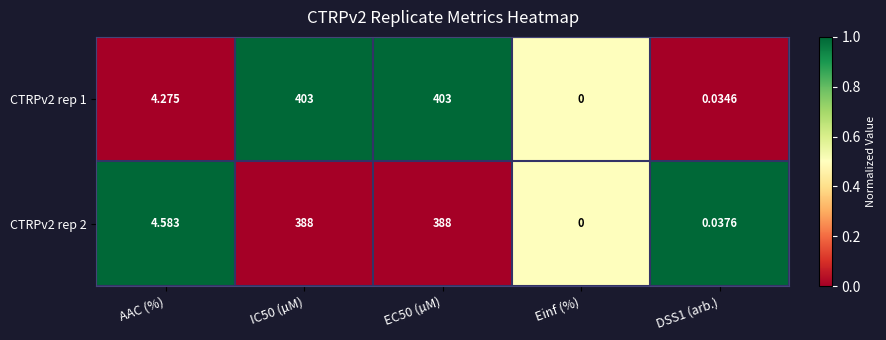

Where is CTRPv2 rep 2 nearest to the value 194?

AAC (%)